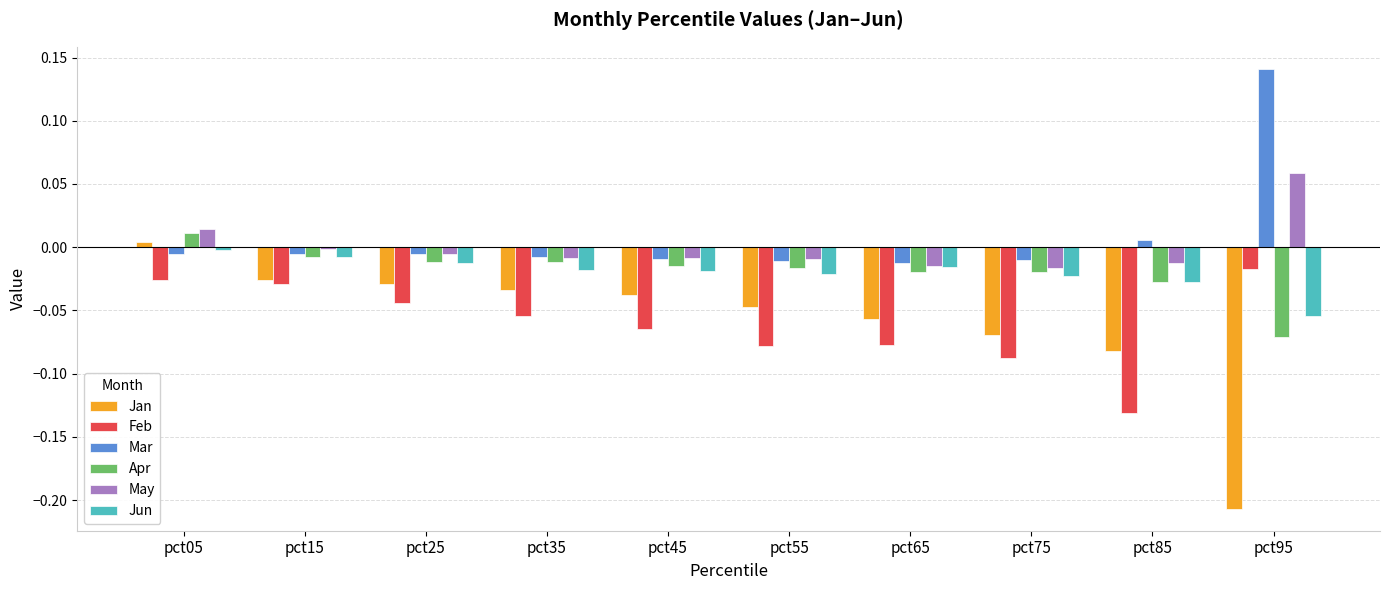

Is the value of Jun at pct55 greater than the value of Mar at pct75?

No